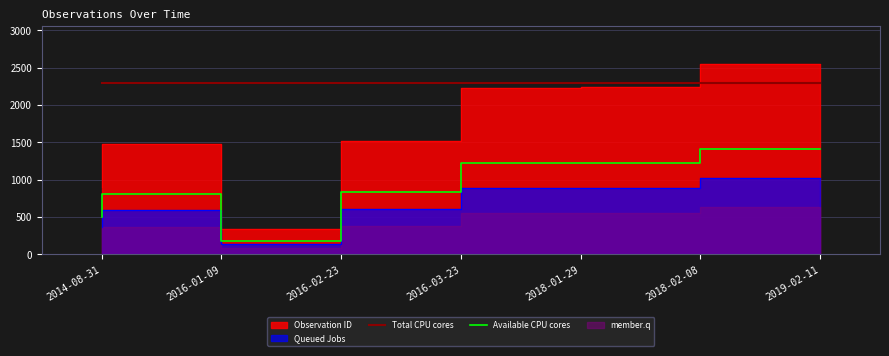

What is the label of the 7th point from the right?

2014-08-31